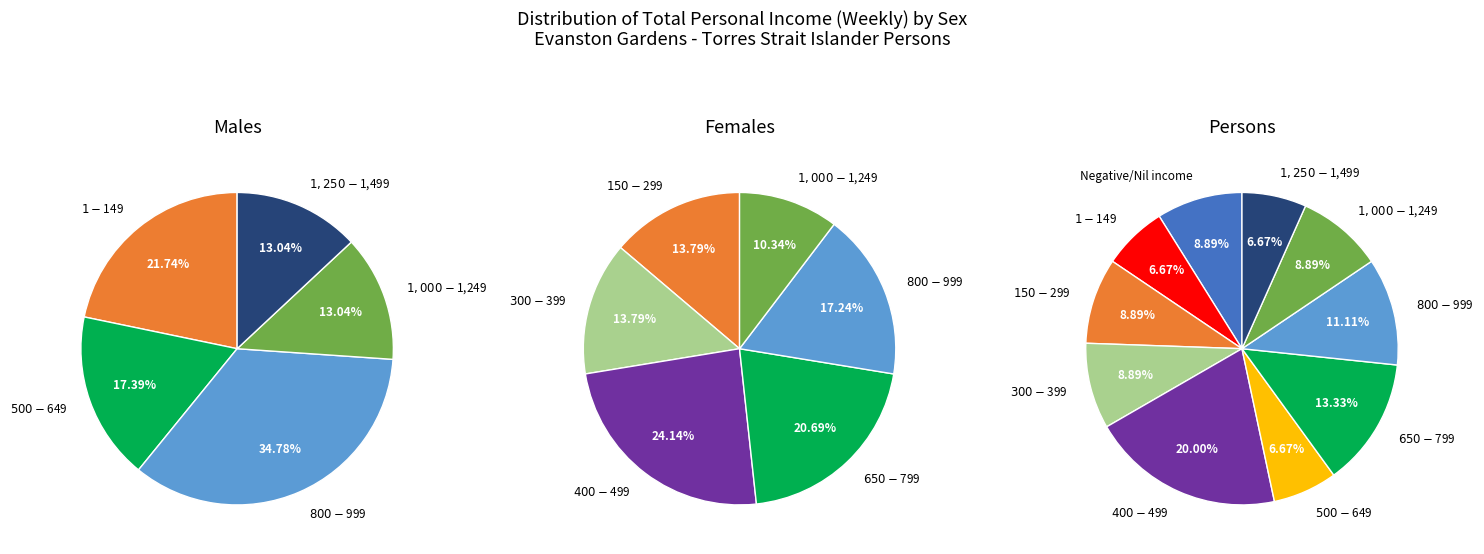

To the nearest percent, what portion does $1,000-$1,249 represent?

13%